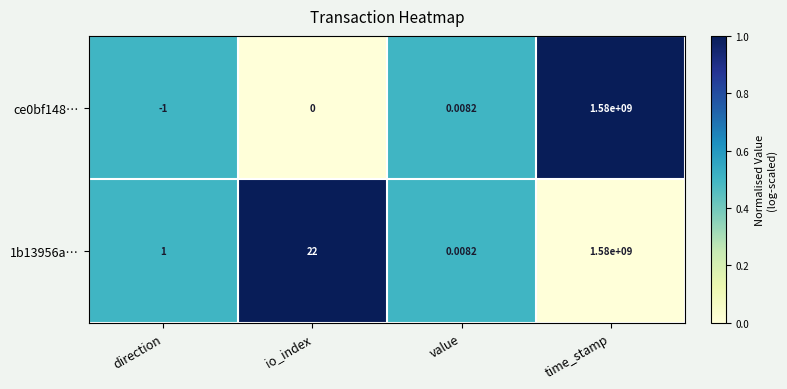

How many series are shown in this chart?

2